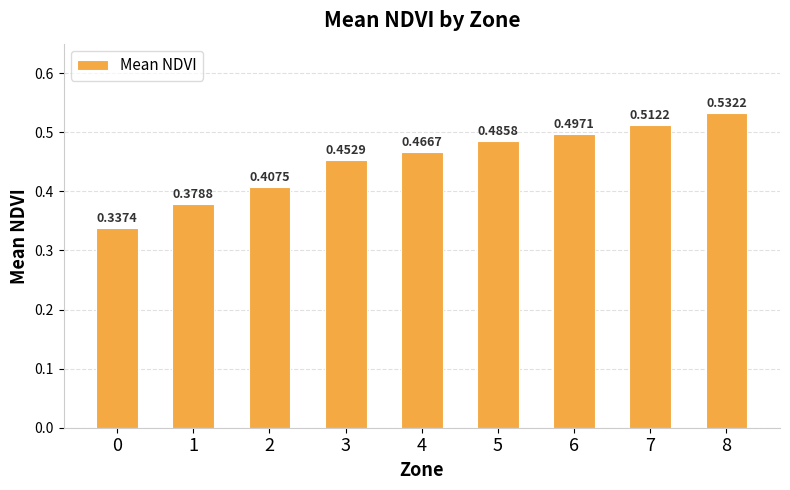

What is the sum of all values?

4.1